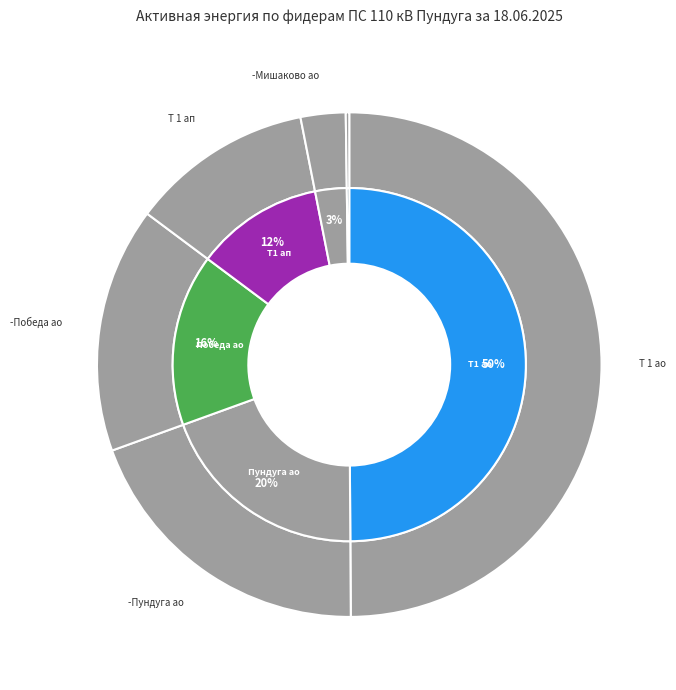

Is there a majority slice in this chart?

No